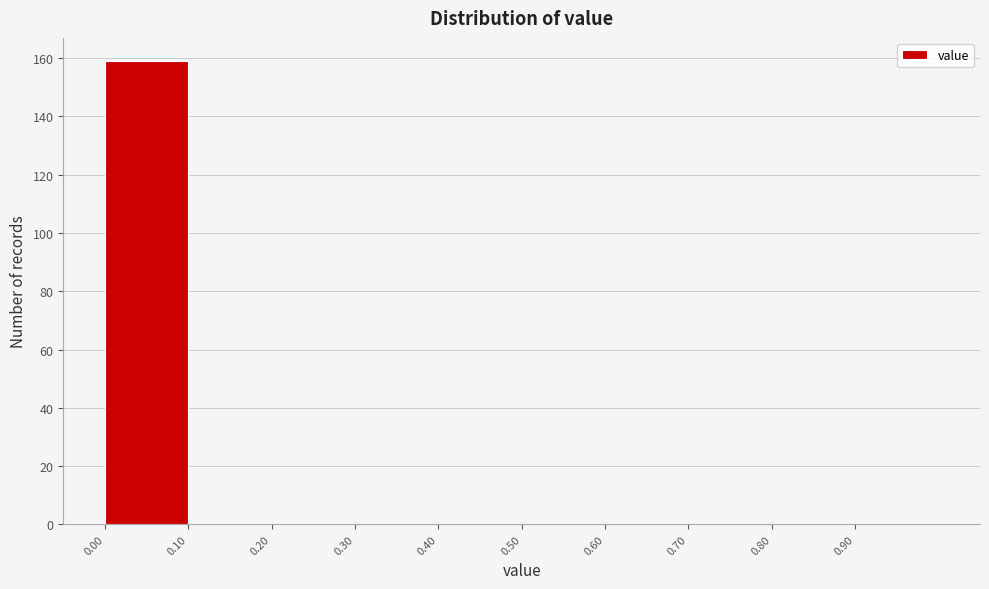

Reading left to right, transcribe this chart: for each bar, give the range it covers on the x-axis and its height. The values are not printed on the chart, so give them approximately, as read against the axis.

0.0 to 0.1: 160
0.1 to 0.2: 0
0.2 to 0.3: 0
0.3 to 0.4: 0
0.4 to 0.5: 0
0.5 to 0.6: 0
0.6 to 0.7: 0
0.7 to 0.8: 0
0.8 to 0.9: 0
0.9 to 1.0: 0